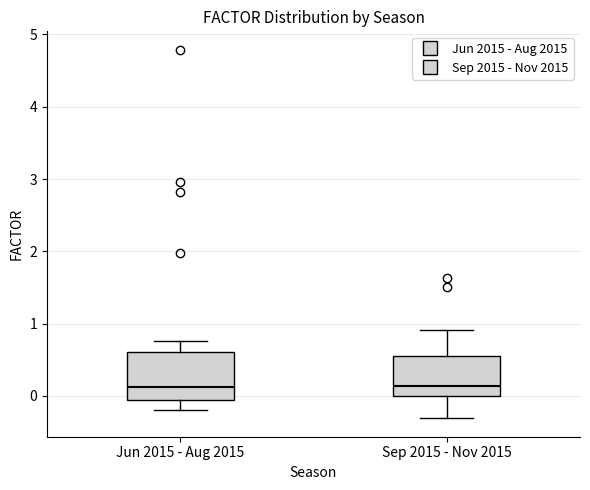

Reading left to right, transcribe this box plot: for each box, give where its median line is, the range the box spans, and where its two whiskers end, as read against the y-axis. The values are not printed on the chart, so give them approximately, as read against the axis.

Jun 2015 - Aug 2015: median 0.1, box -0.1 to 0.6, whiskers -0.2 to 0.8
Sep 2015 - Nov 2015: median 0.1, box 0.0 to 0.6, whiskers -0.3 to 0.9